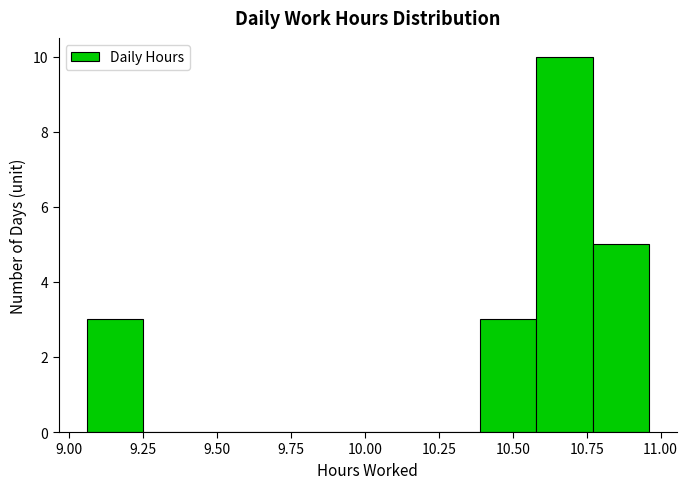

Around what value on the x-axis is the tallest bar? Give the approximate position of its centre, as read against the axis.

10.70